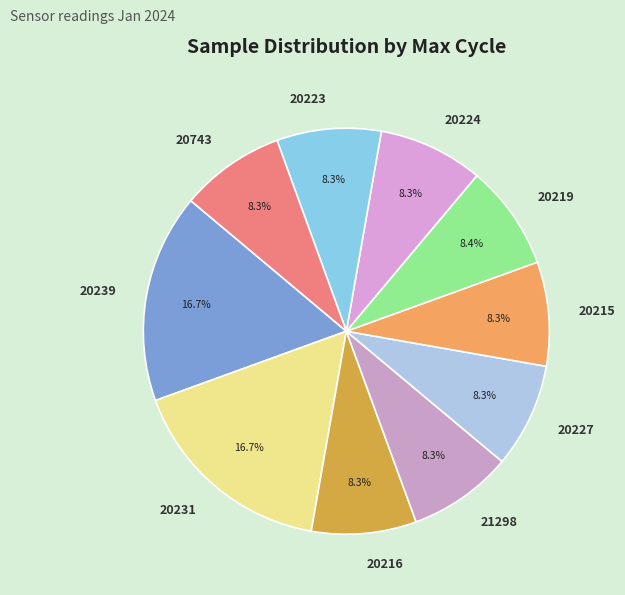

What is the total percentage of 20231 and 20227?

25.0%